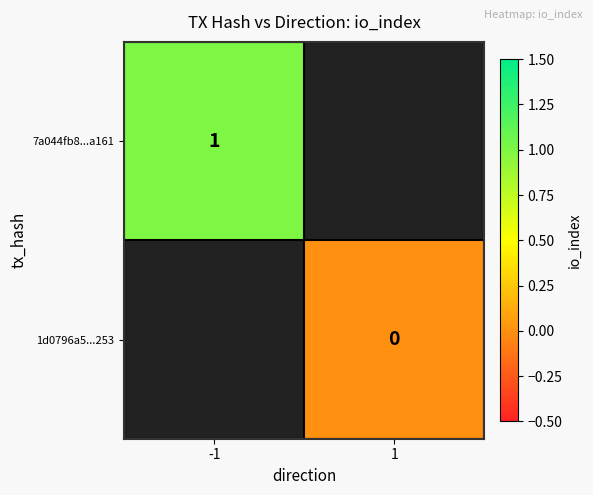

Is the value of 1d0796a5...253 at 1 greater than the value of 7a044fb8...a161 at -1?

No